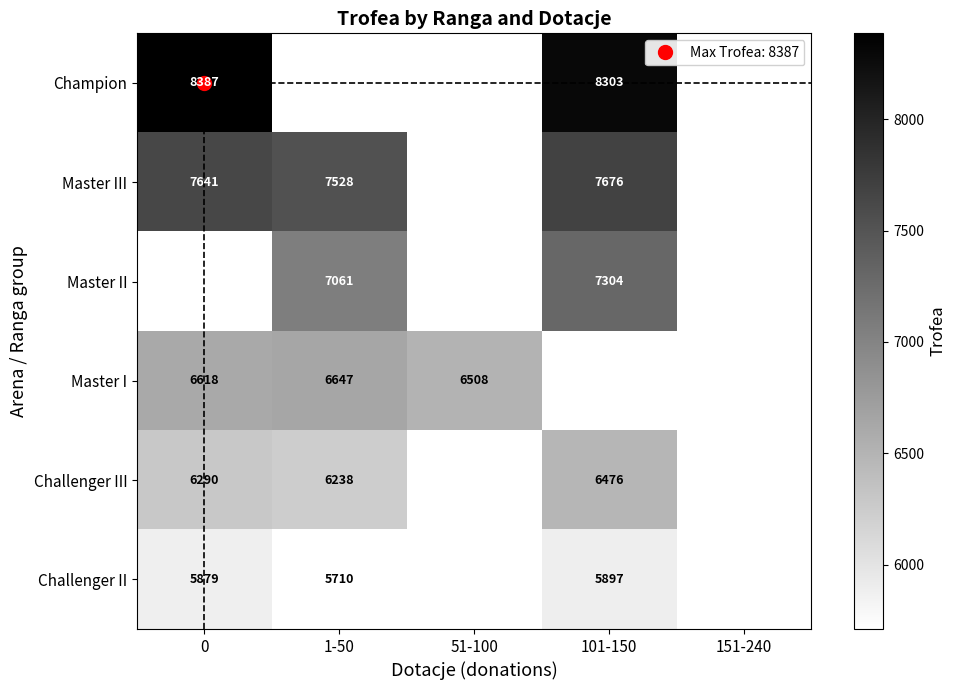

What is the smallest value displayed?

5710.0